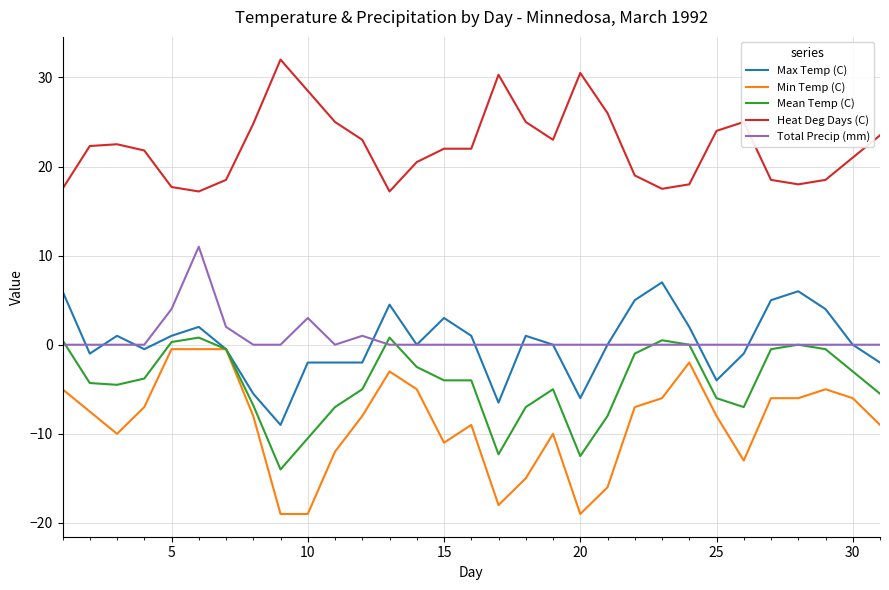

What is the difference between the maximum and minimum values in the Min Temp (C) series?

18.5